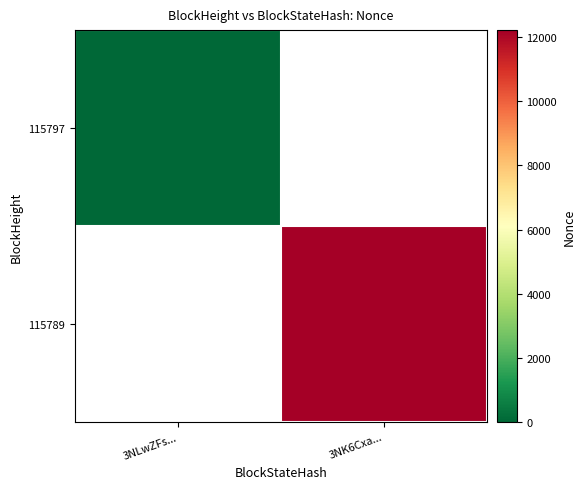

True or false: 115789 has a value of 21617.3 at 3NK6Cxa....

False